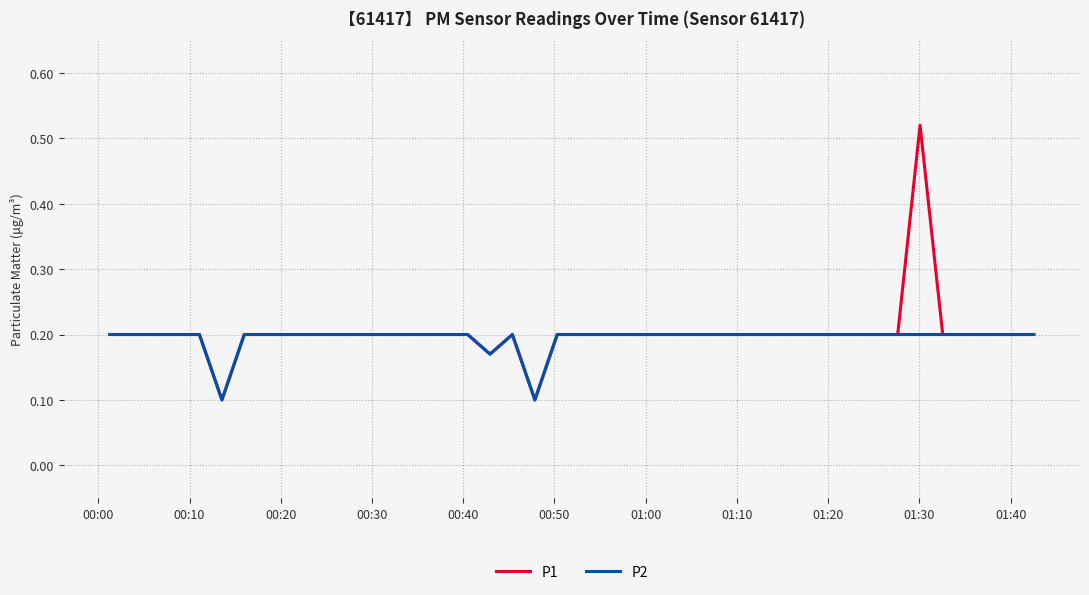

Rank the series by their maximum value, from highest to lowest.

P1, P2